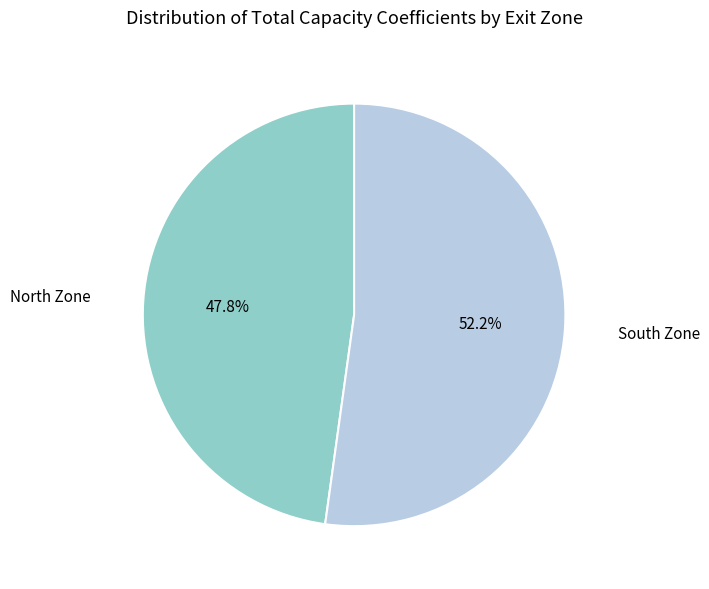

Is there any slice that represents more than half of the pie?

Yes